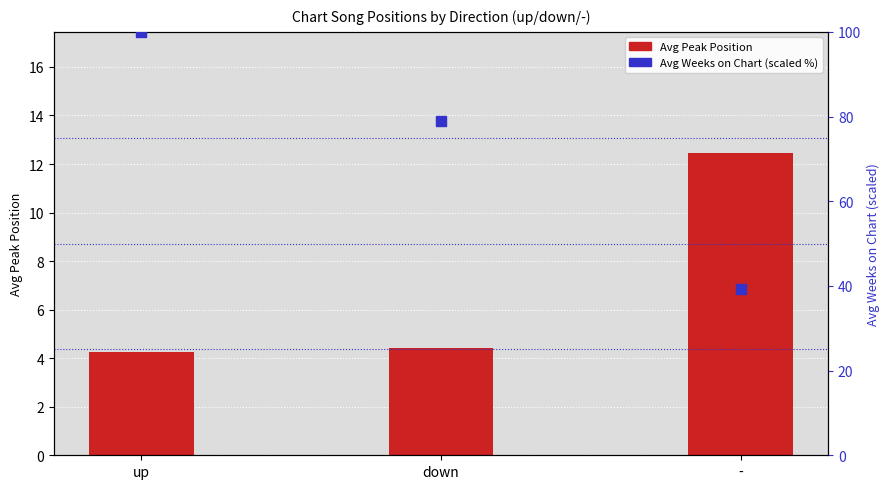

What is the total value across all series at up?

104.2